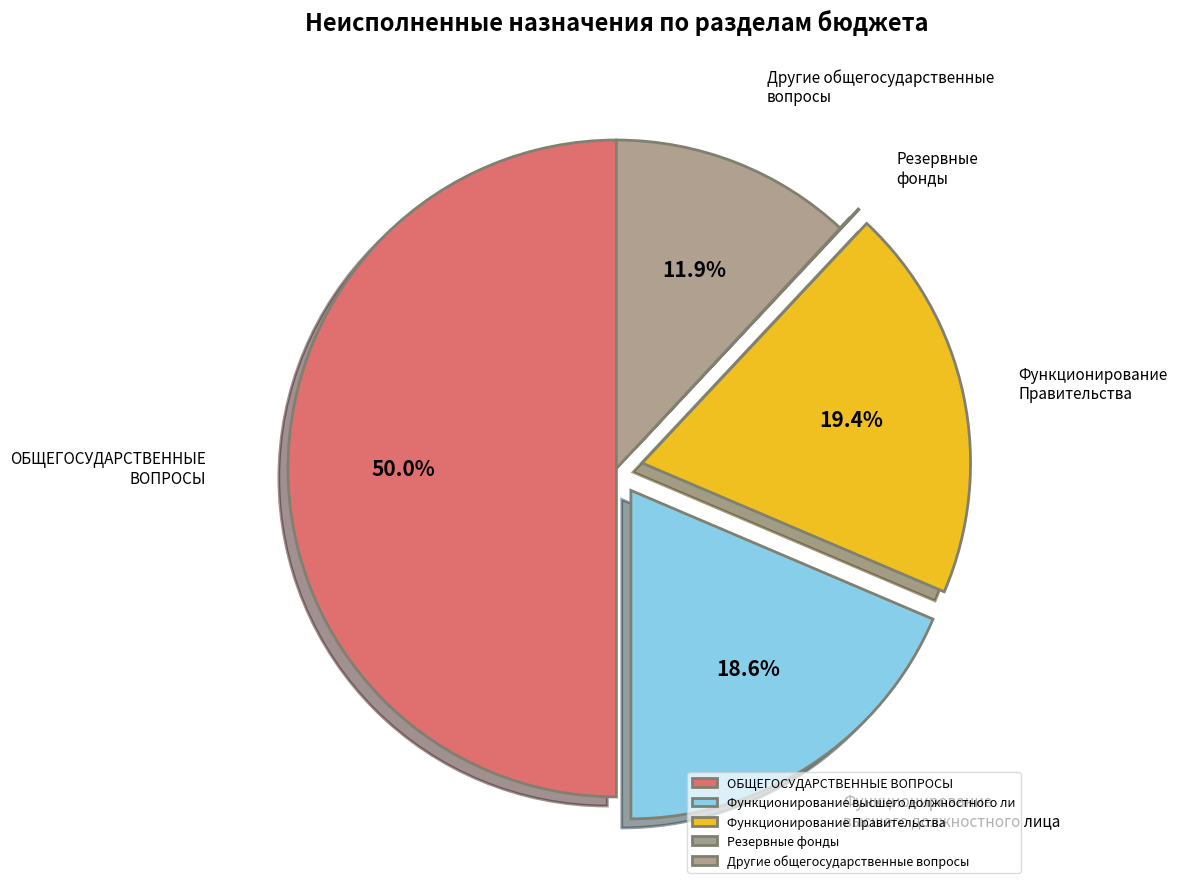

Does Функционирование Правительства represent more than half of the total?

No